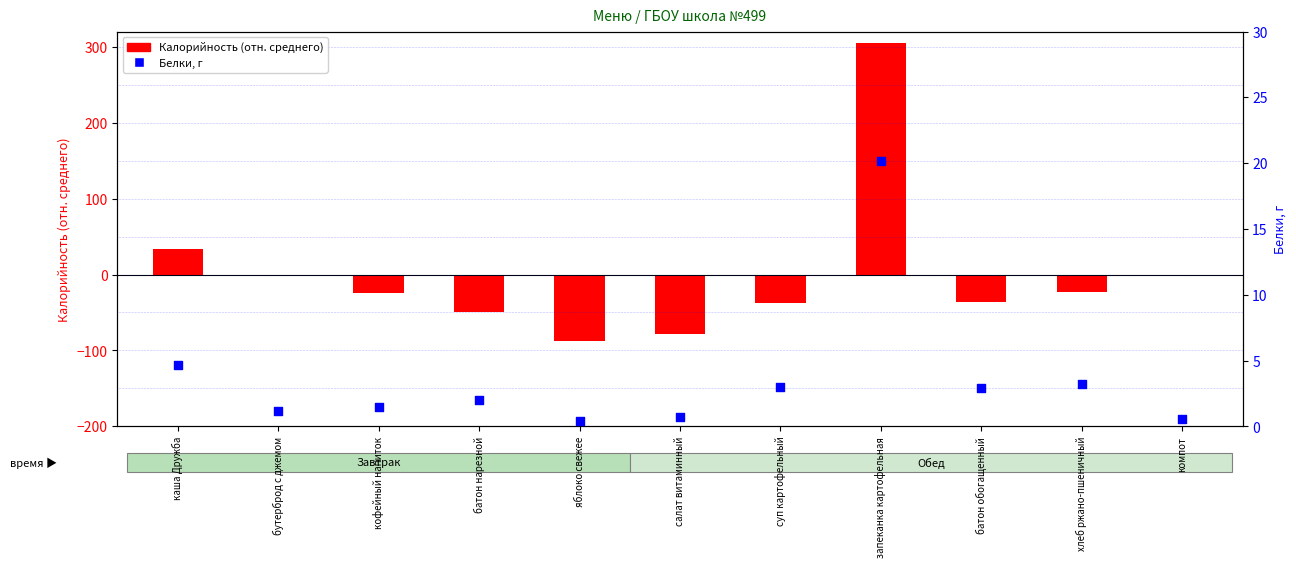

Which series reaches the minimum Y coordinate?

Калорийность (отн. среднего)